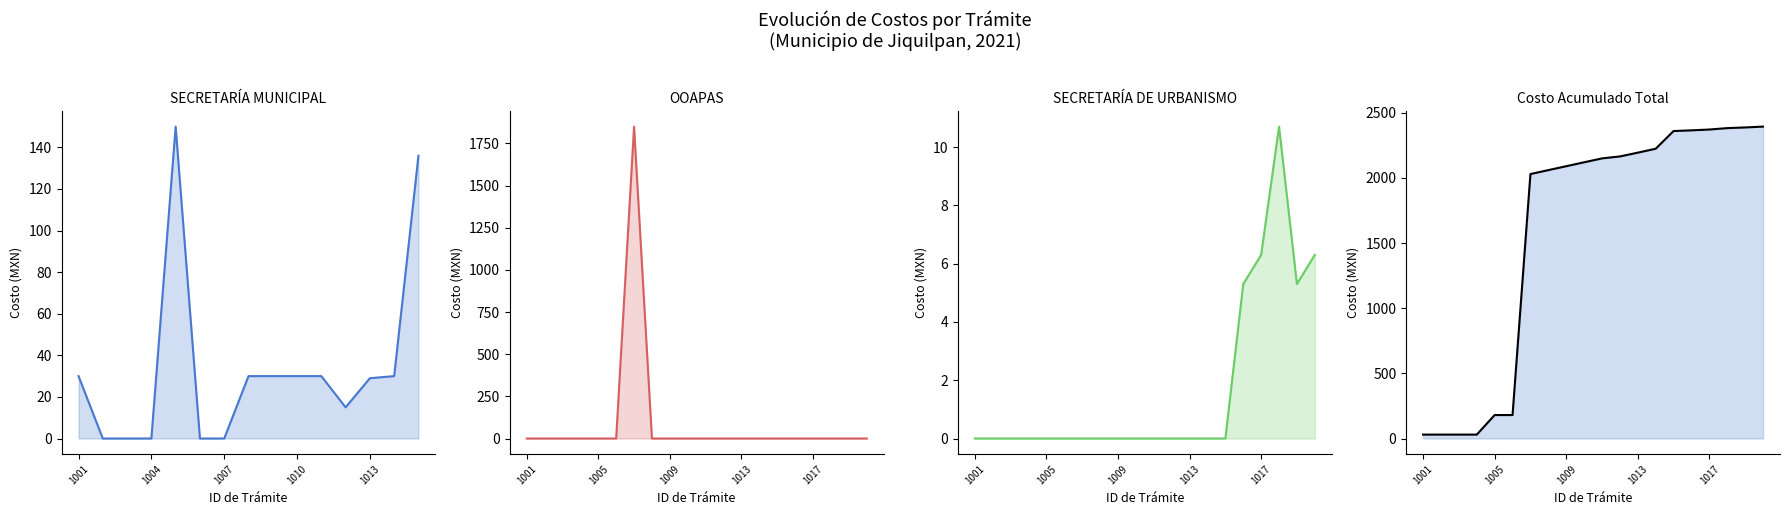

Which label corresponds to the smallest value in the chart?

1001